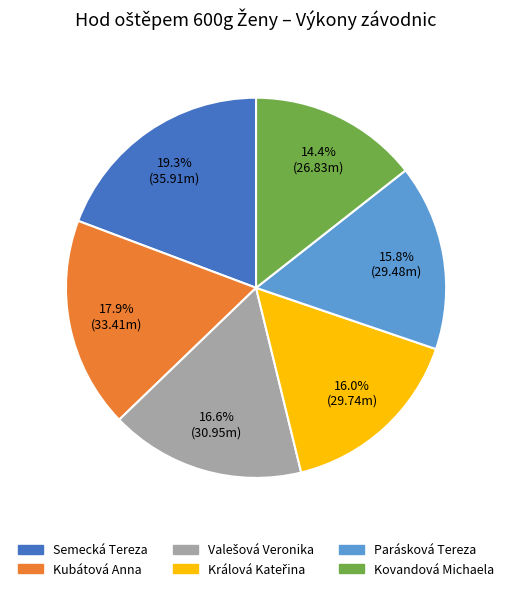

Approximately how many times larger is the value at Semecká Tereza compared to Parásková Tereza?

1.2